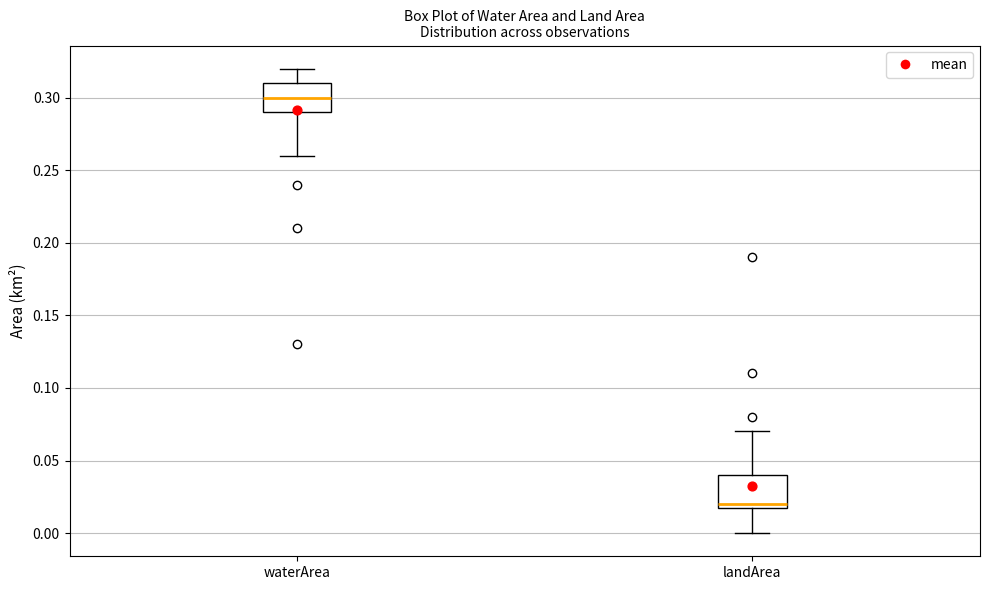

Which box's median line is the lowest?

landArea